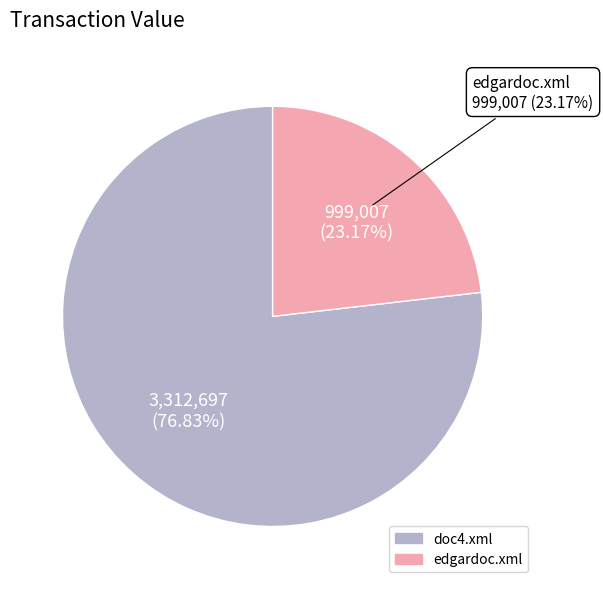

The doc4.xml slice represents 85% of the pie. True or false?

False